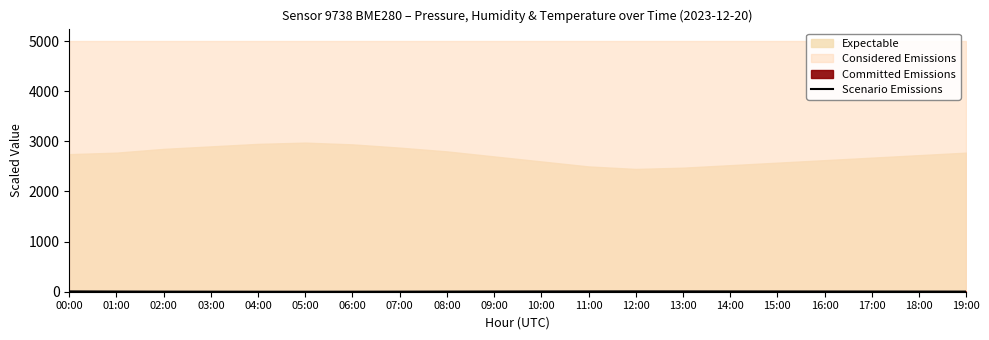

What is the difference between the maximum and second lowest values?

6.7